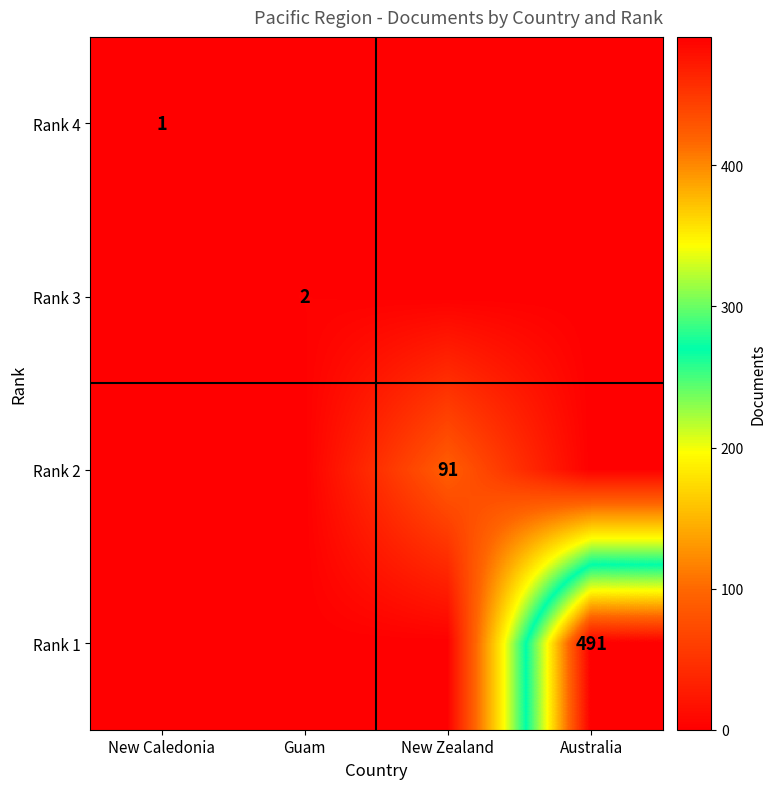

At which category does the chart reach its peak across all series?

Australia